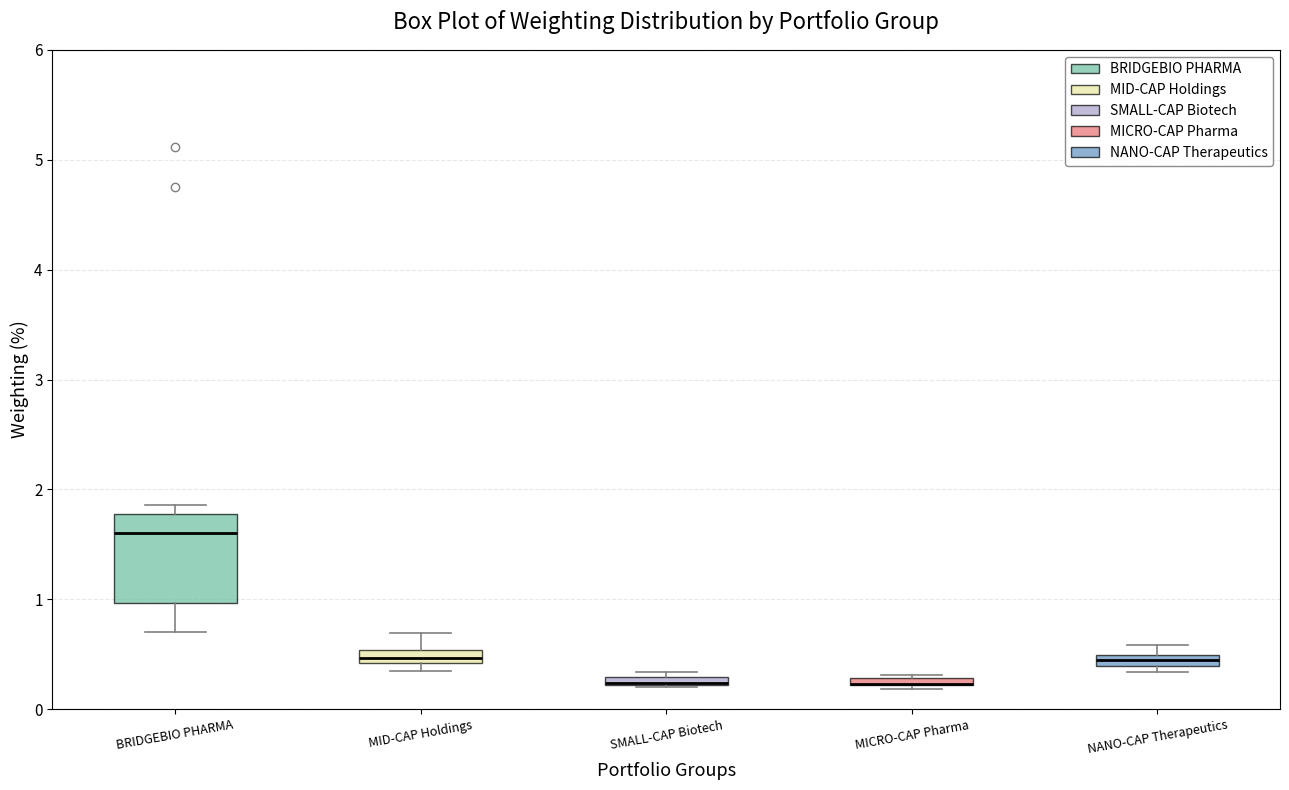

Which box is the tallest, from its lower edge to its upper edge?

BRIDGEBIO PHARMA